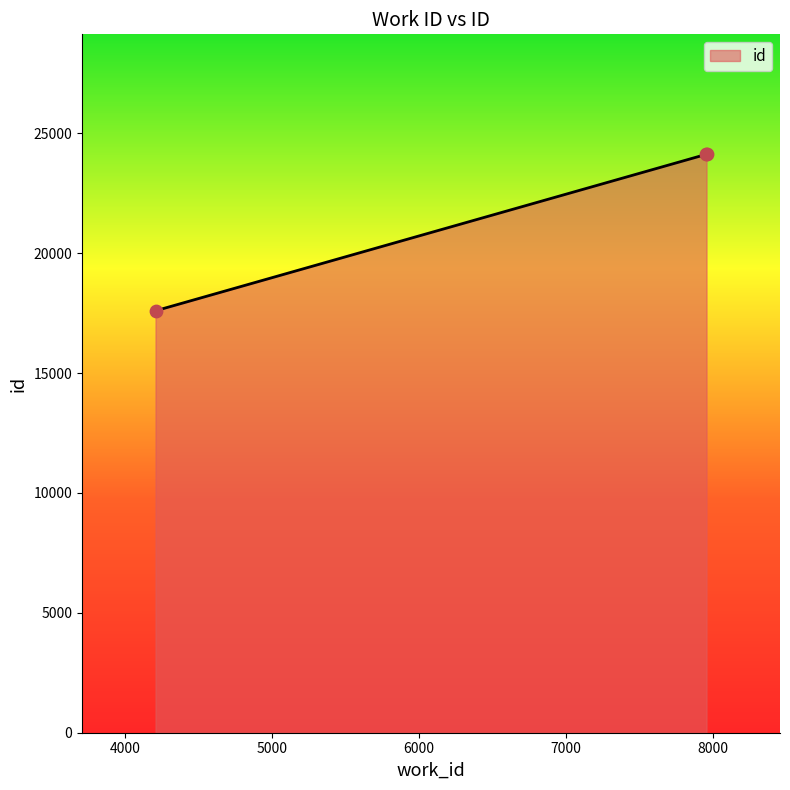

What is the sum of all values?

65854